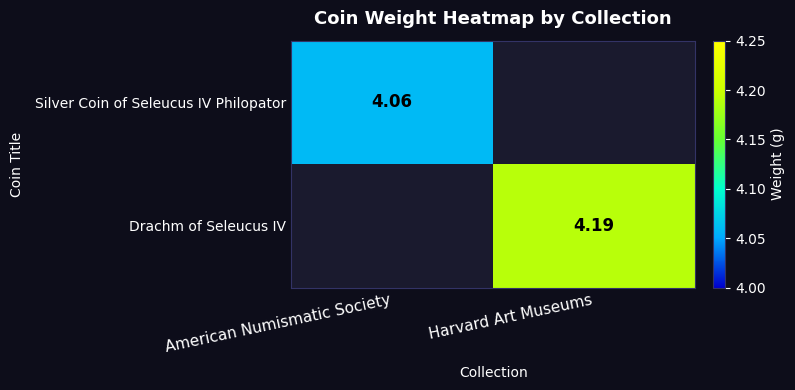

Which series has the largest range (max minus min)?

Silver Coin of Seleucus IV Philopator